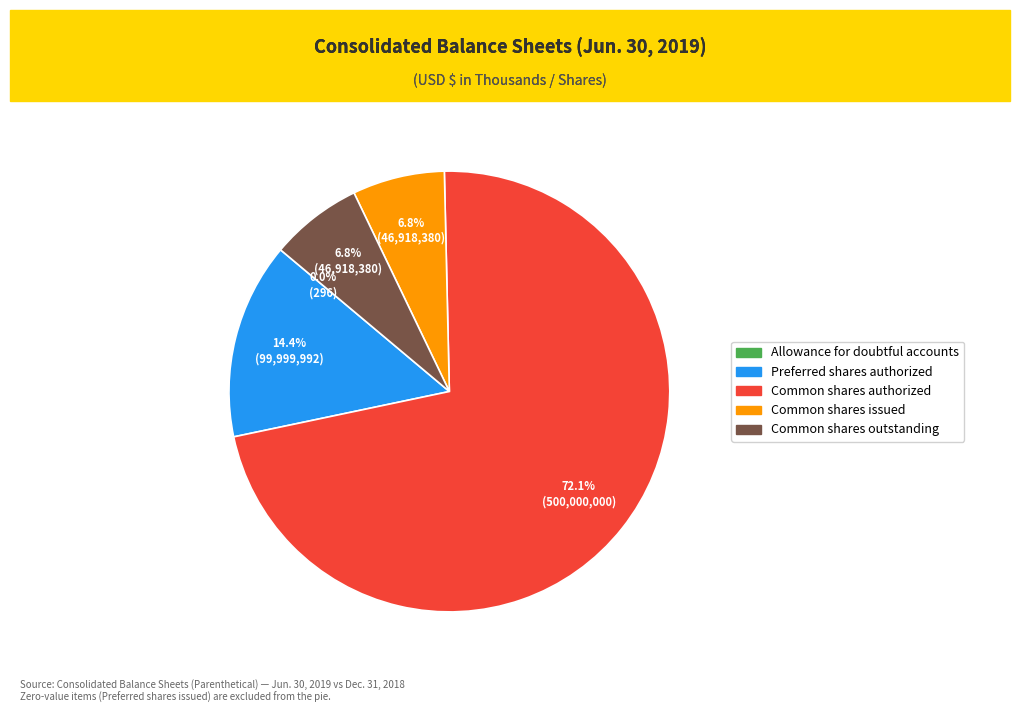

Is there a majority slice in this chart?

Yes